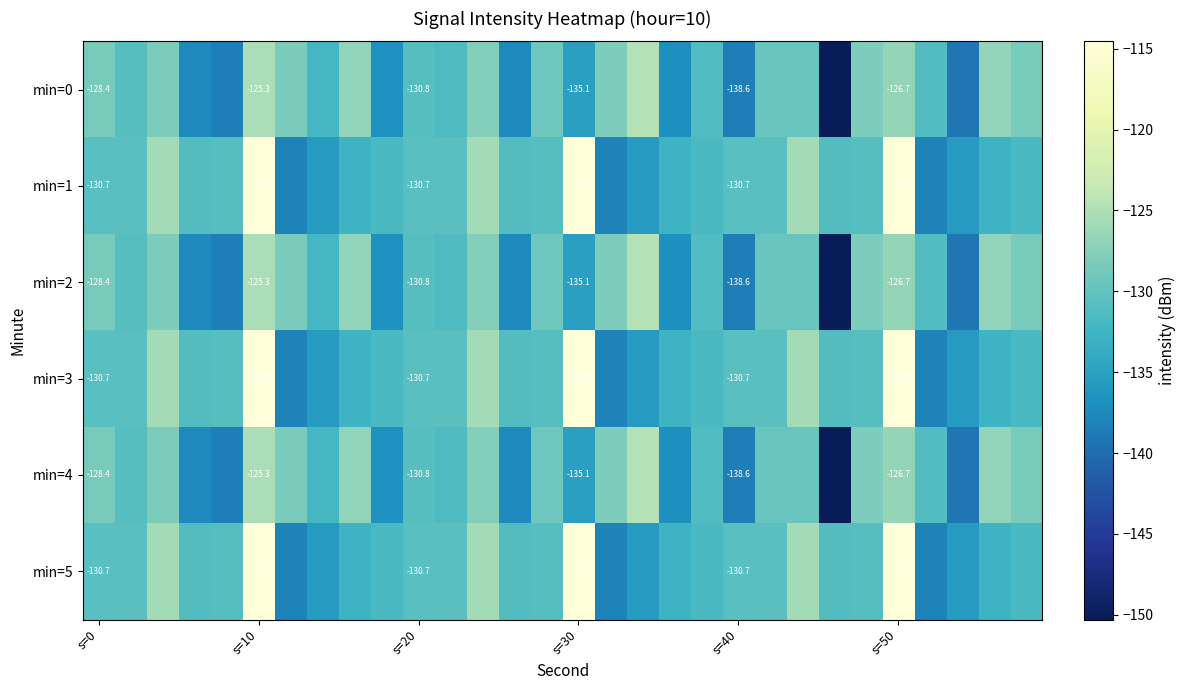

Rank the series at s=50 from highest to lowest value.

min=1, min=3, min=5, min=0, min=2, min=4